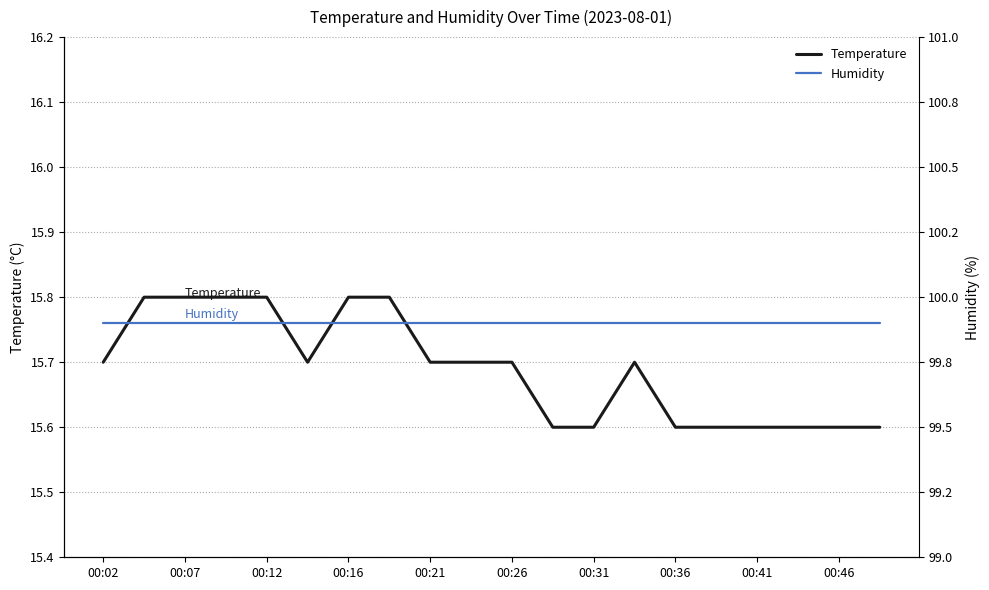

What is the highest value of the Temperature series?

15.8